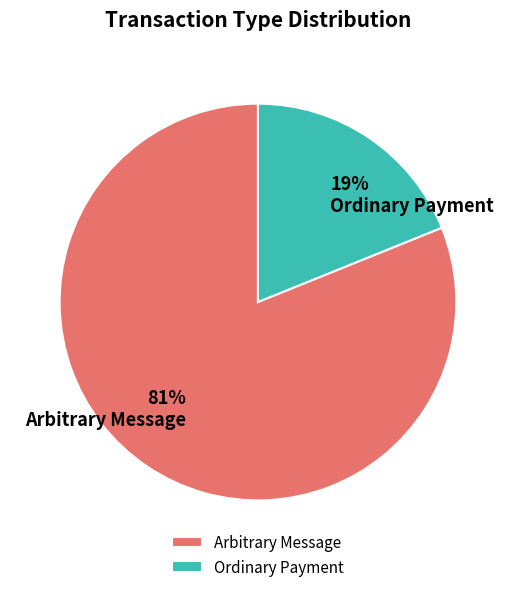

To the nearest percent, what portion does Arbitrary Message represent?

81%